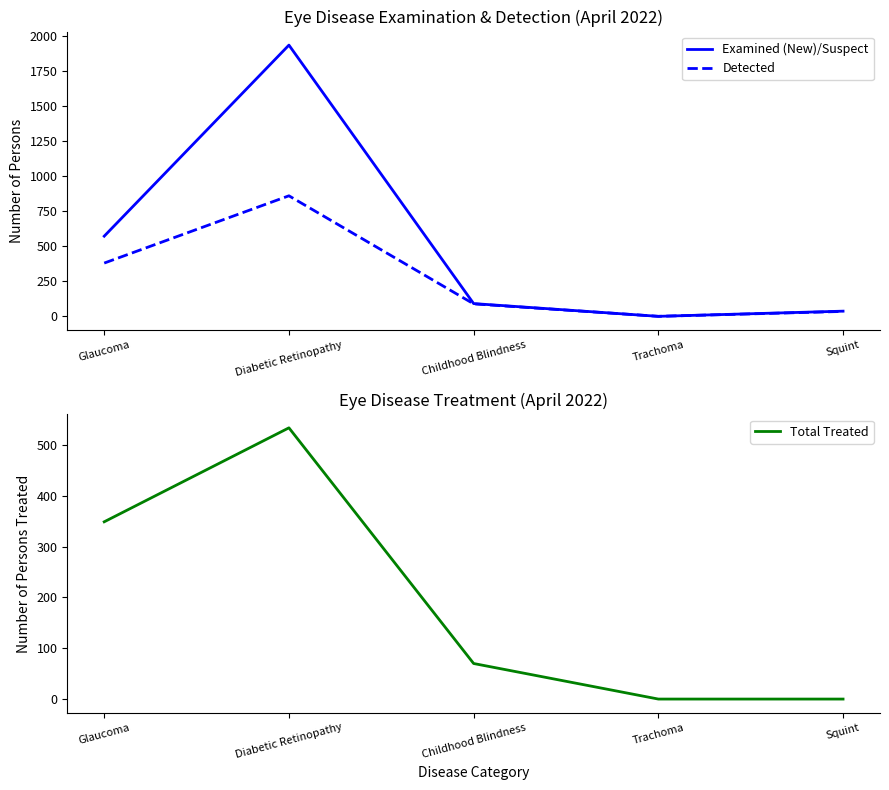

Does the chart display data point markers on the line(s)?

No